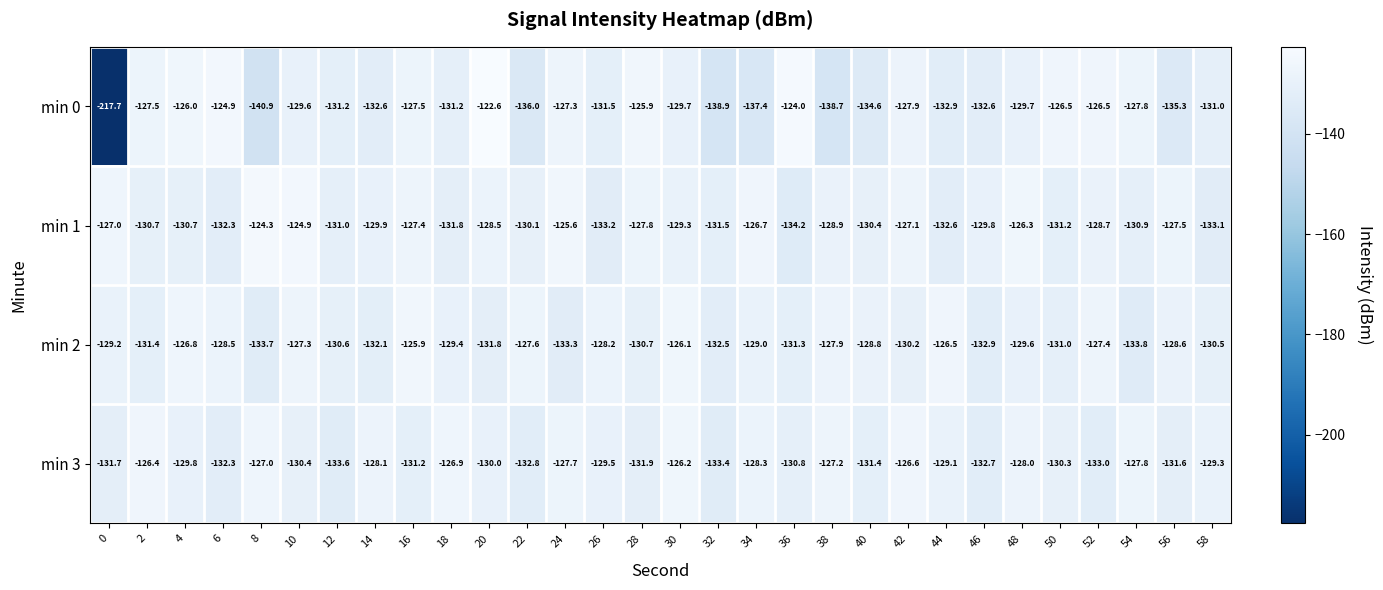

List the series in order of their peak value, highest first.

min 0, min 1, min 2, min 3